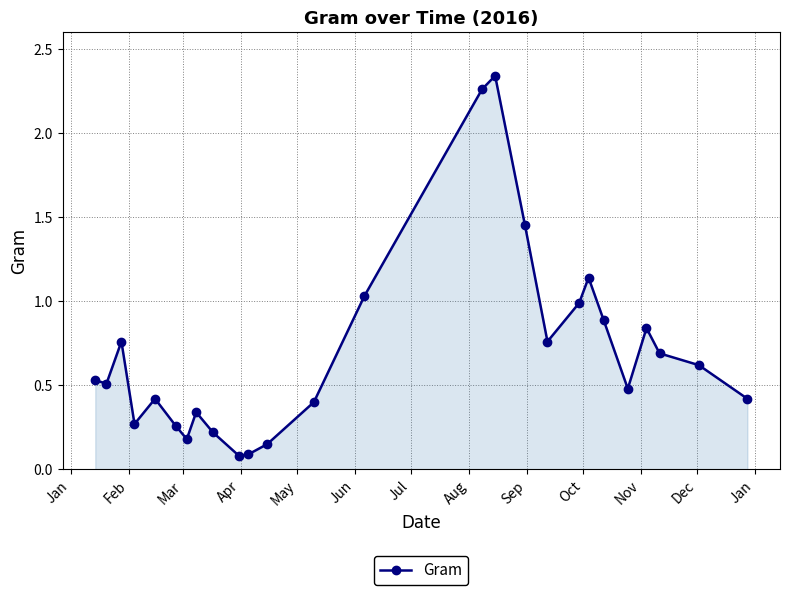

What is the average value?

0.7